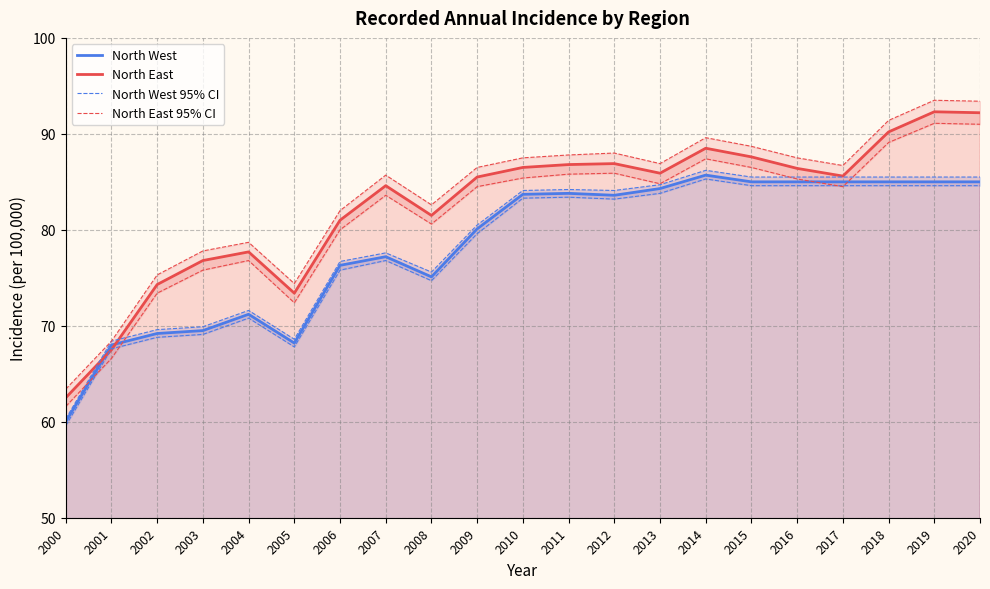

How many values in the North East 95% CI series are below 84?

9